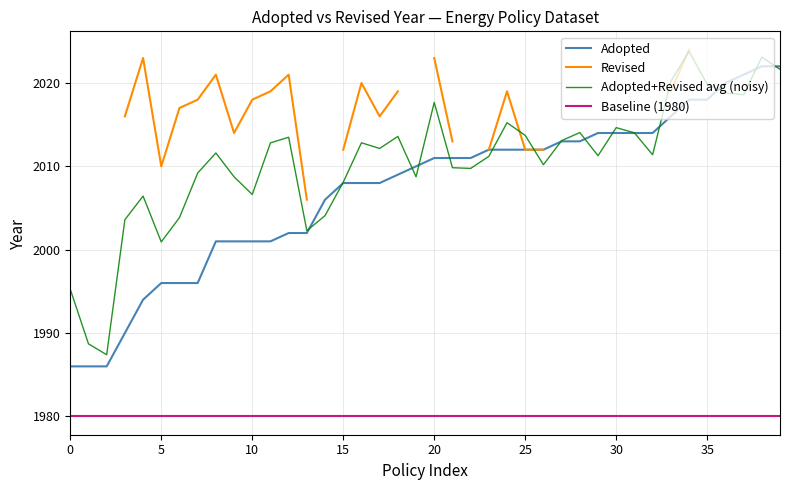

At how many categories does at least one series exceed 1984?

40